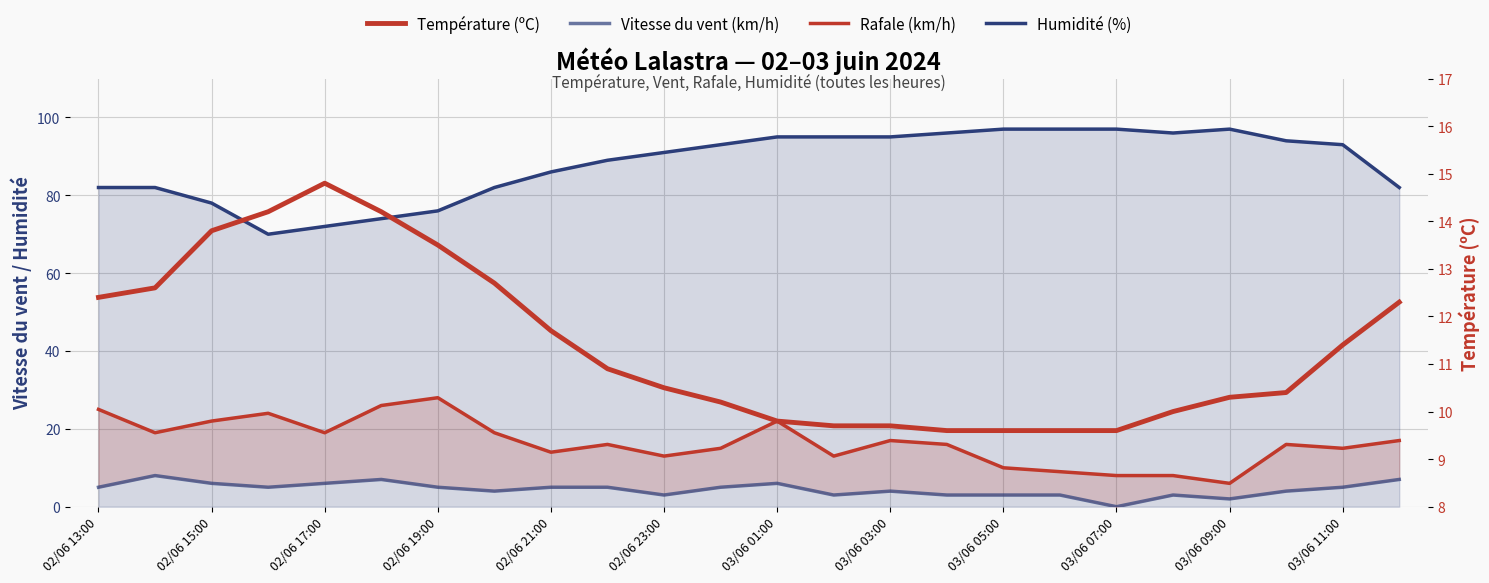

Between 14 and 23, which is larger?

14